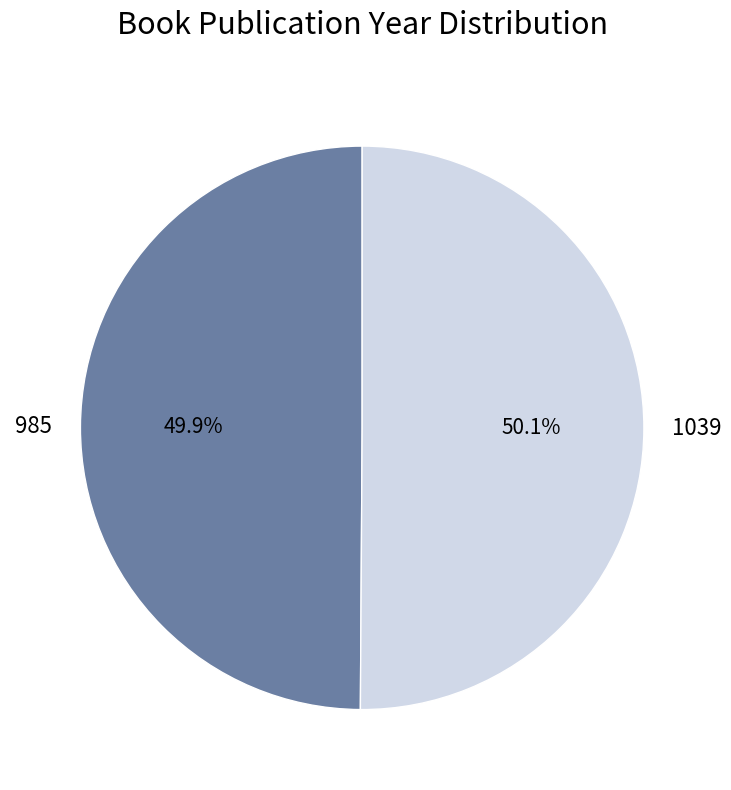

How many slices are in this pie chart?

2